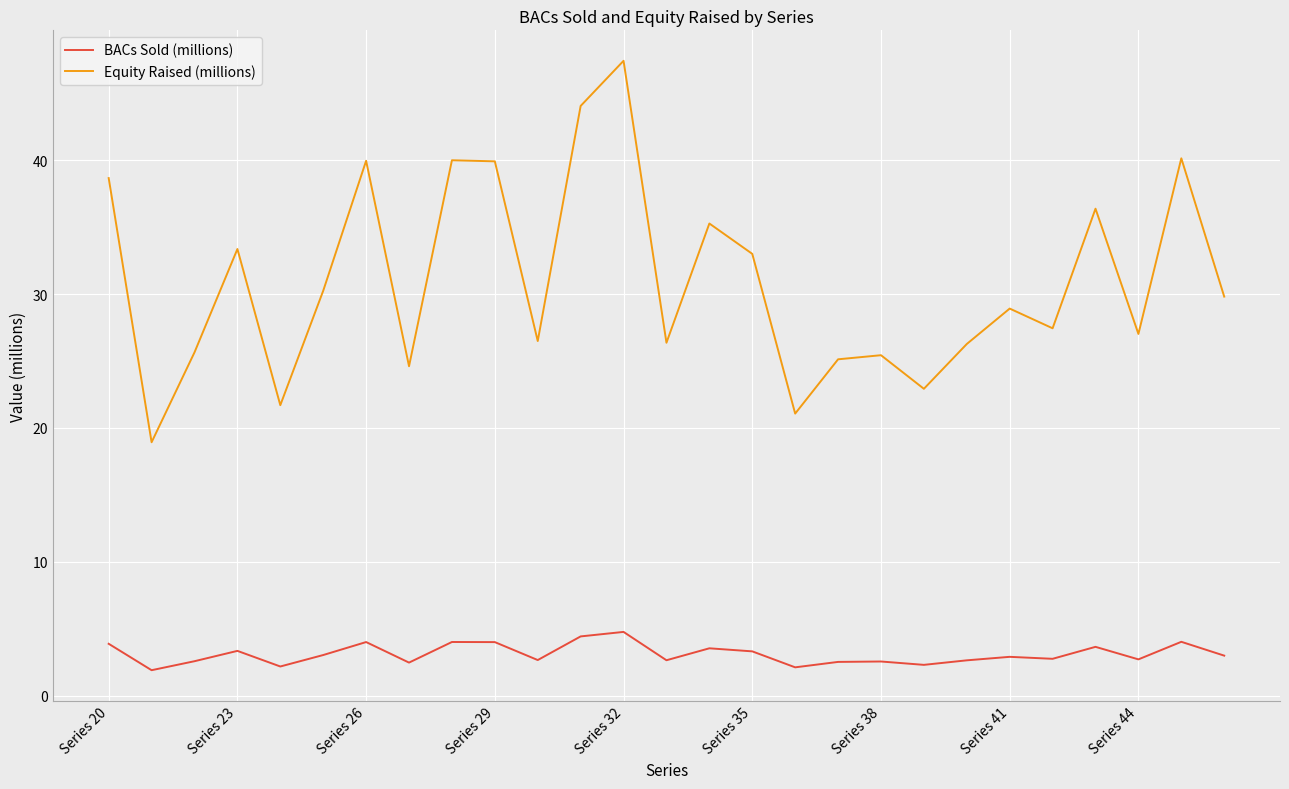

What is the average value of the BACs Sold (millions) series?

3.1